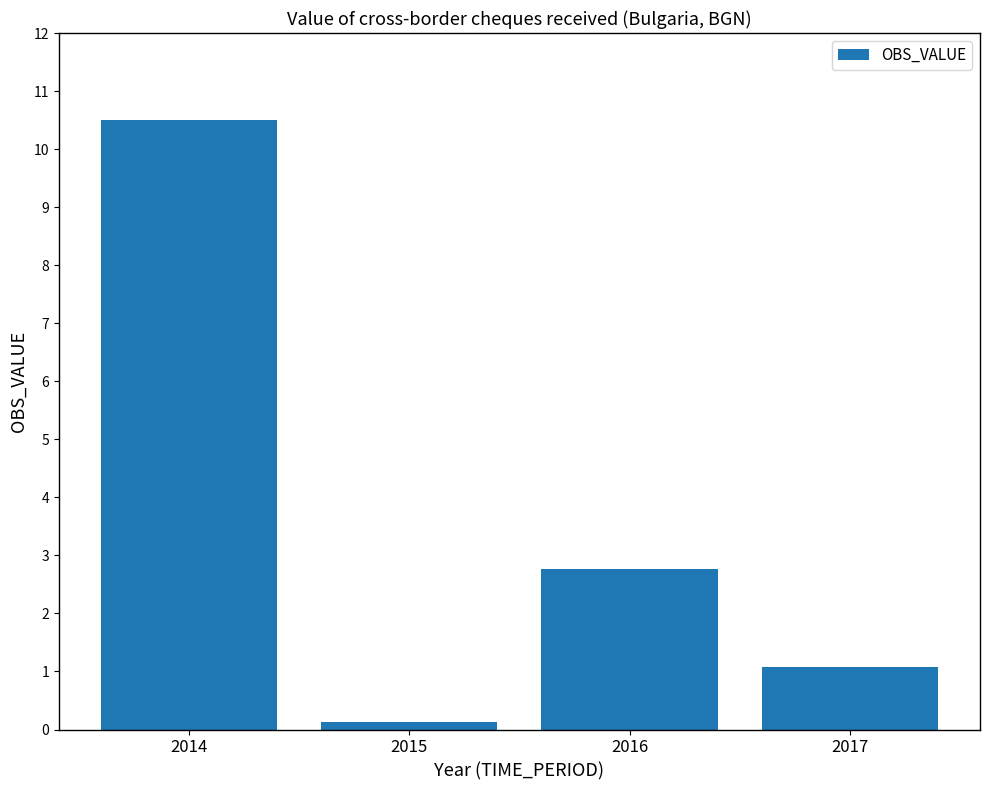

At which category does the chart reach its peak across all series?

2014